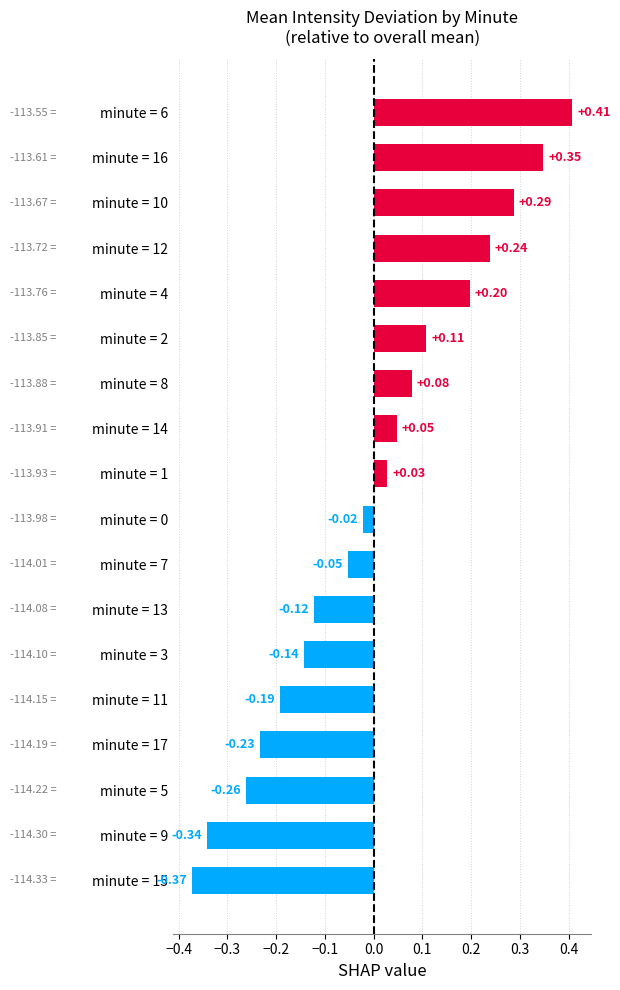

What is the difference between the maximum and minimum values?

0.8